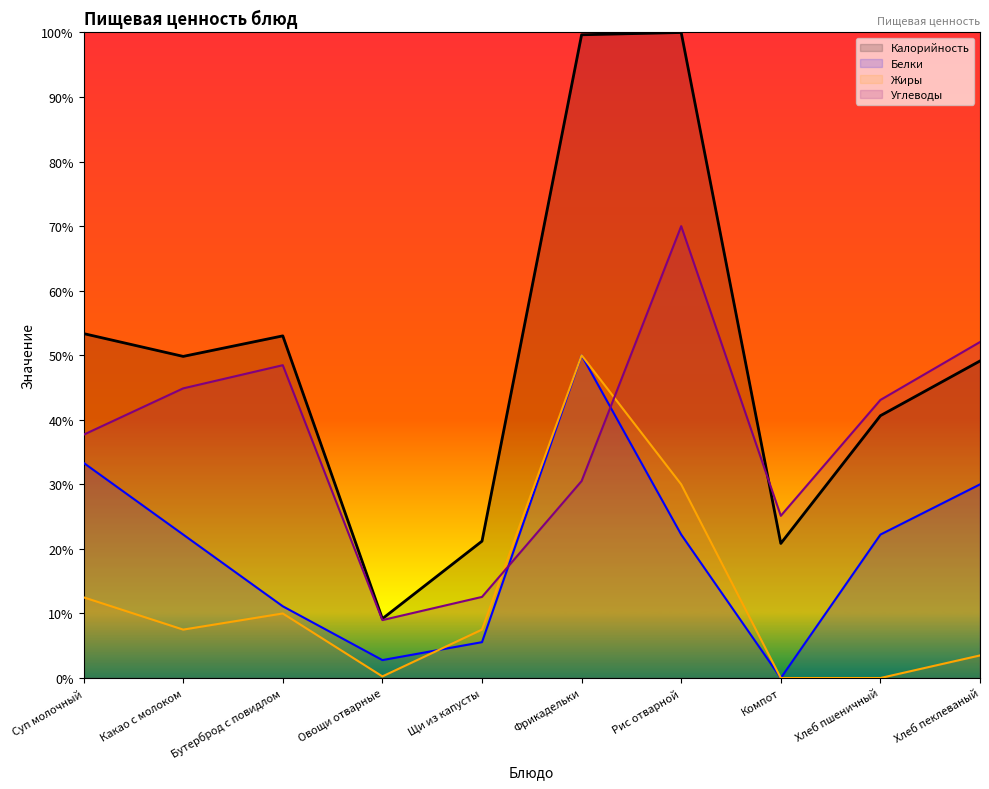

At how many categories does at least one series exceed 21?

9